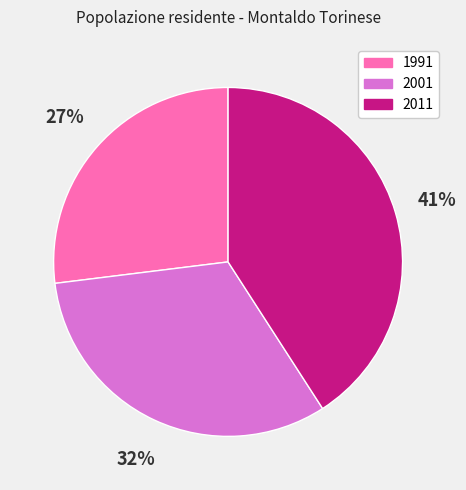

Count the number of slices in the pie.

3